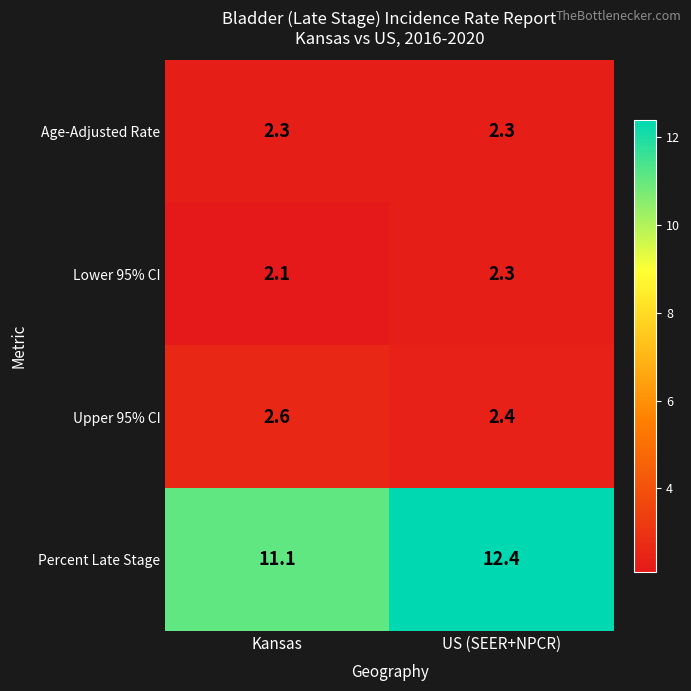

What is the lowest value of the Age-Adjusted Rate series?

2.3